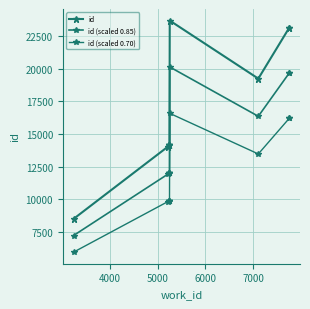

What is the average value of the id series?

16832.2